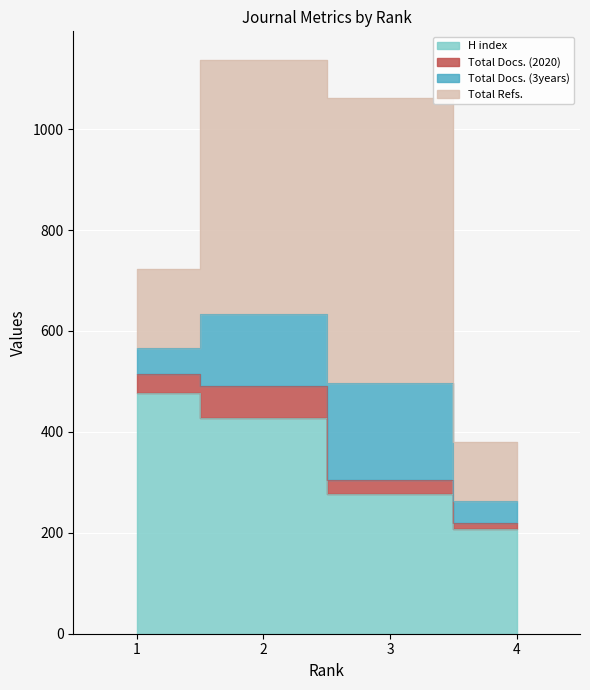

What is the difference between the second highest and minimum values in the Total Docs. (2020) series?

26